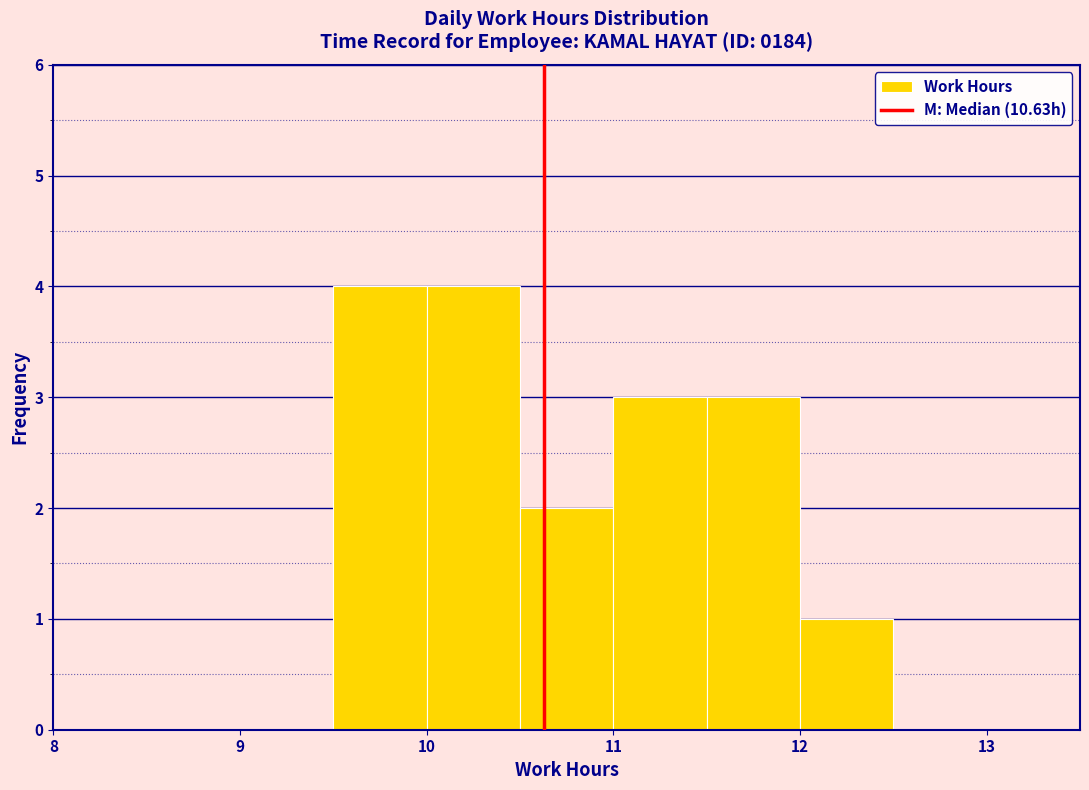

What is the height of the bar covering 11.0 to 11.5 on the x-axis? The values are not printed on the chart, so give them approximately, as read against the axis.

3